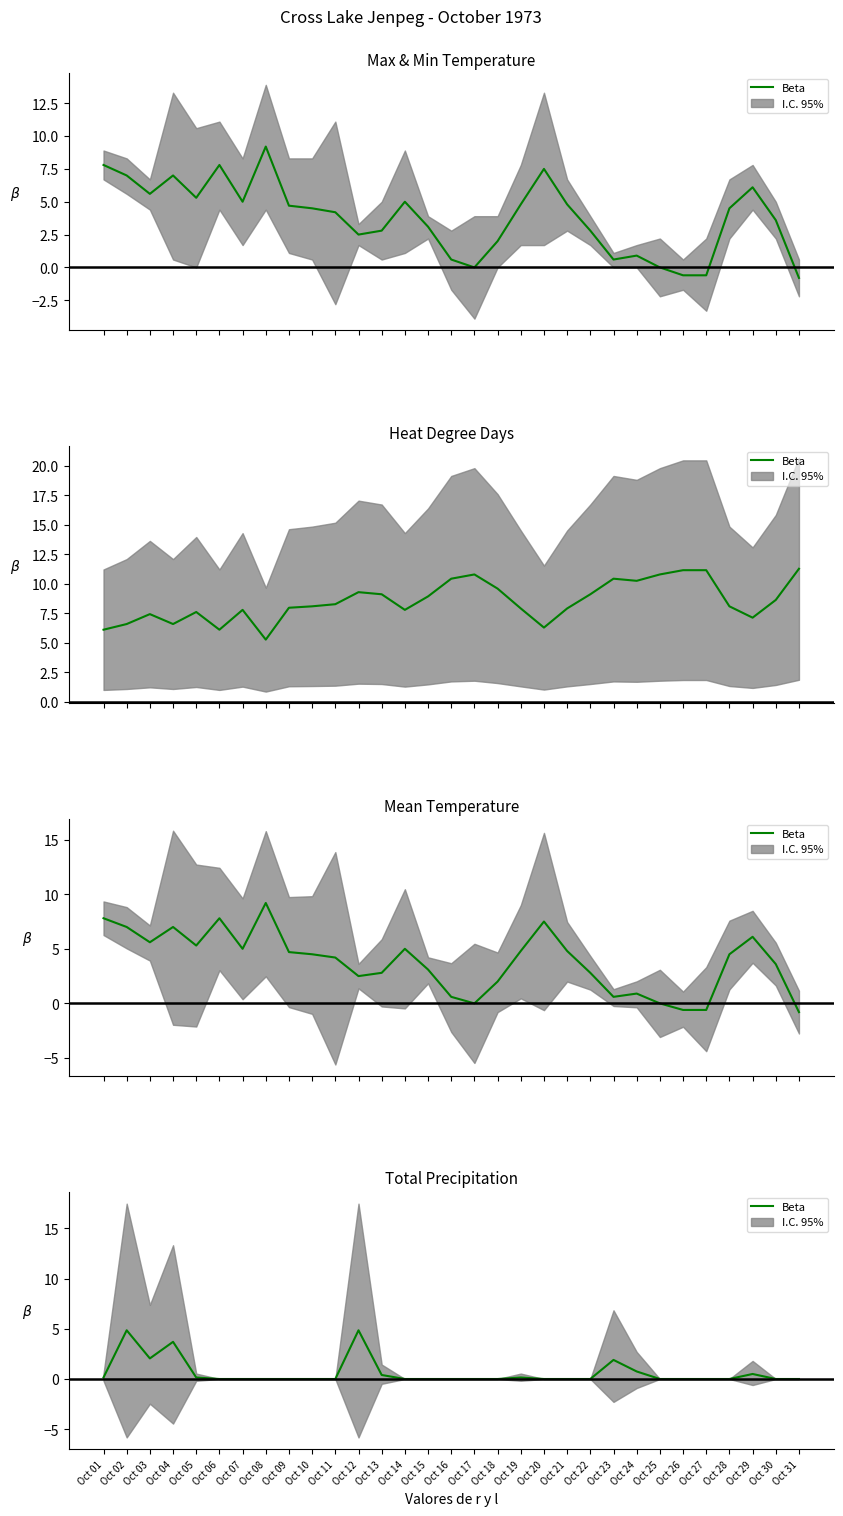

Where is the first local maximum?

Oct 02